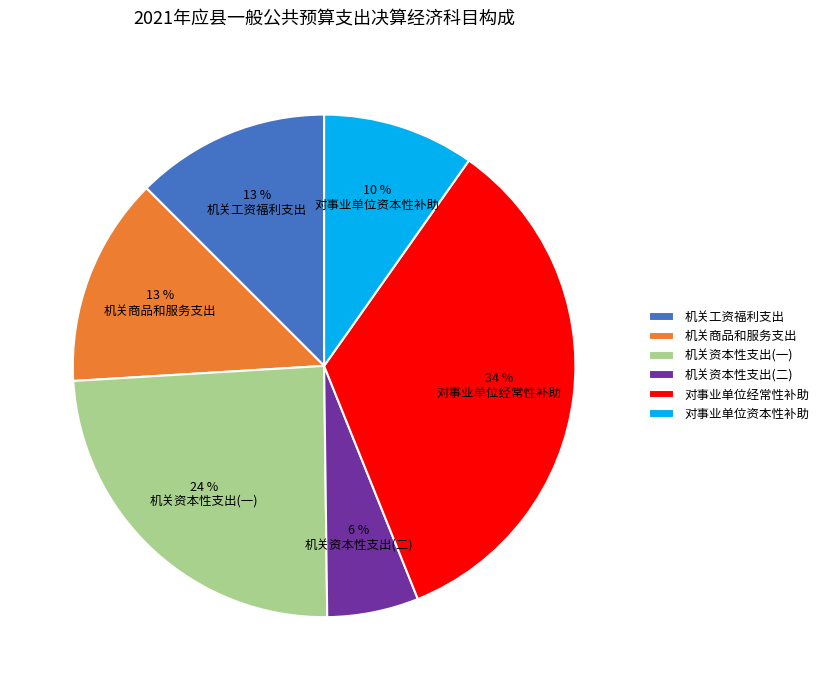

Is it true that 机关商品和服务支出 is 13% of the pie?

True